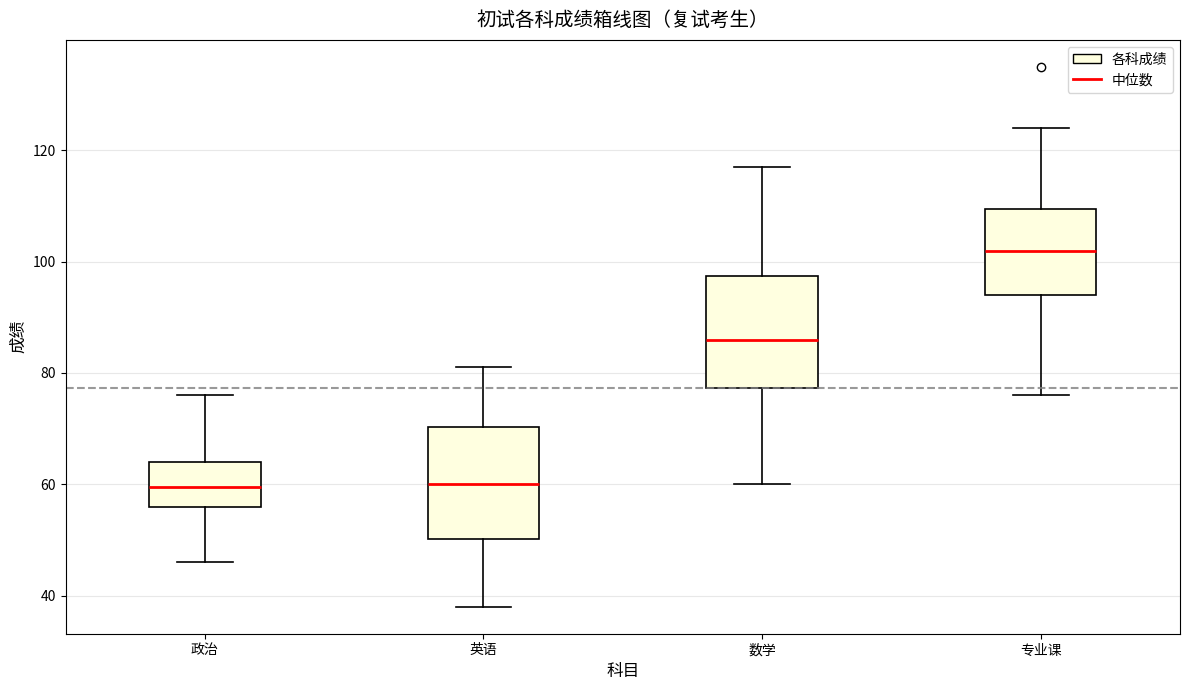

Reading left to right, read every box against the y-axis: the position of its median line, the range the box covers, and the ends of its whiskers. The values are not printed on the chart, so give them approximately, as read against the axis.

政治: median 60, box 56 to 64, whiskers 46 to 76
英语: median 60, box 50 to 70, whiskers 38 to 82
数学: median 86, box 78 to 98, whiskers 60 to 118
专业课: median 102, box 94 to 110, whiskers 76 to 124